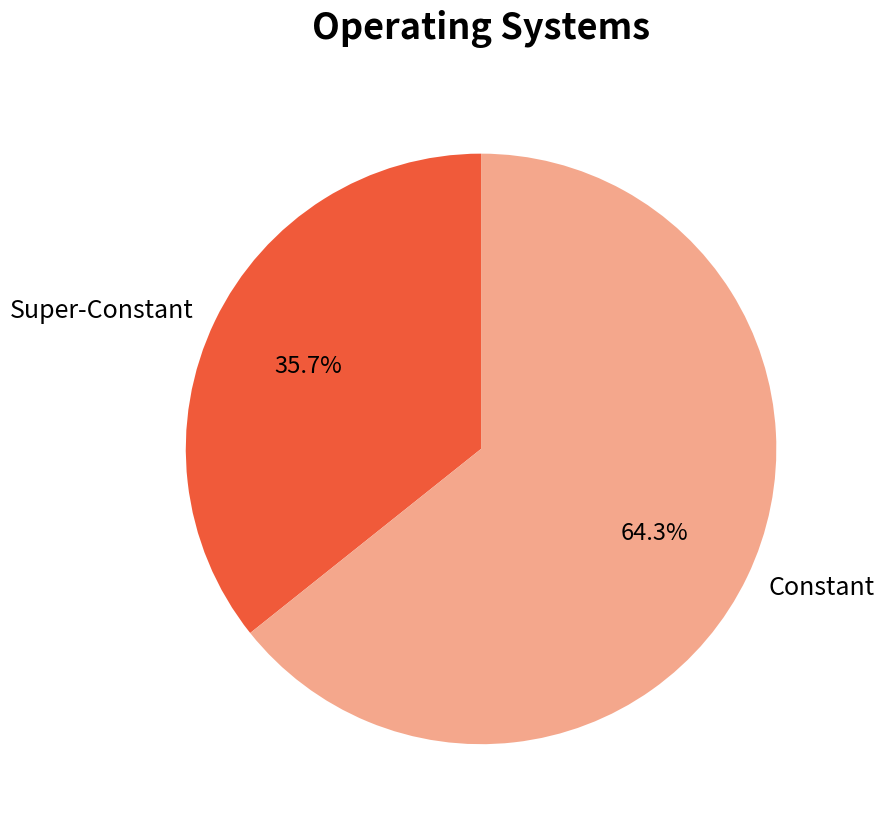

What is the ratio of the value at Super-Constant to the value at Constant?

0.6